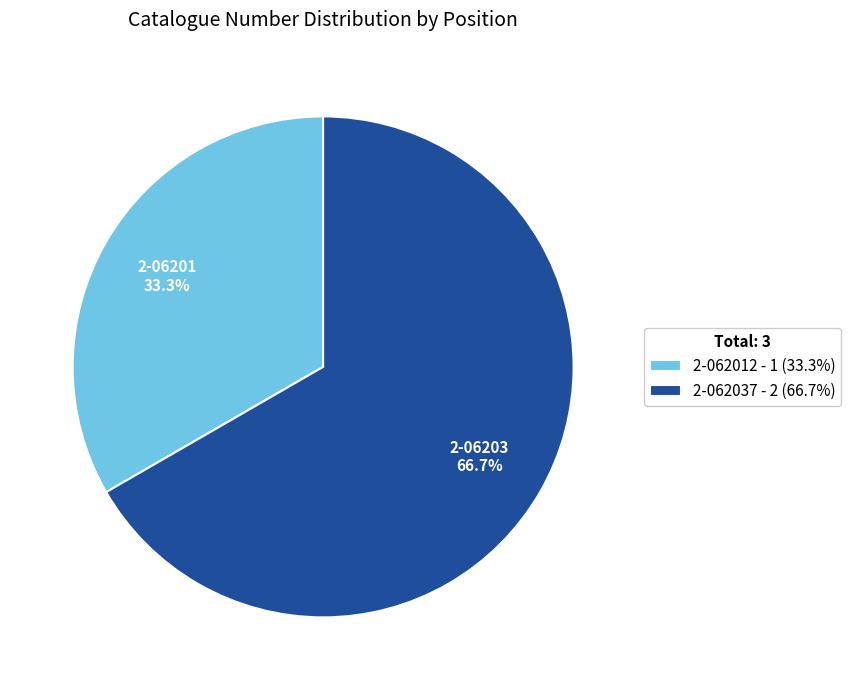

Is there a majority slice in this chart?

Yes